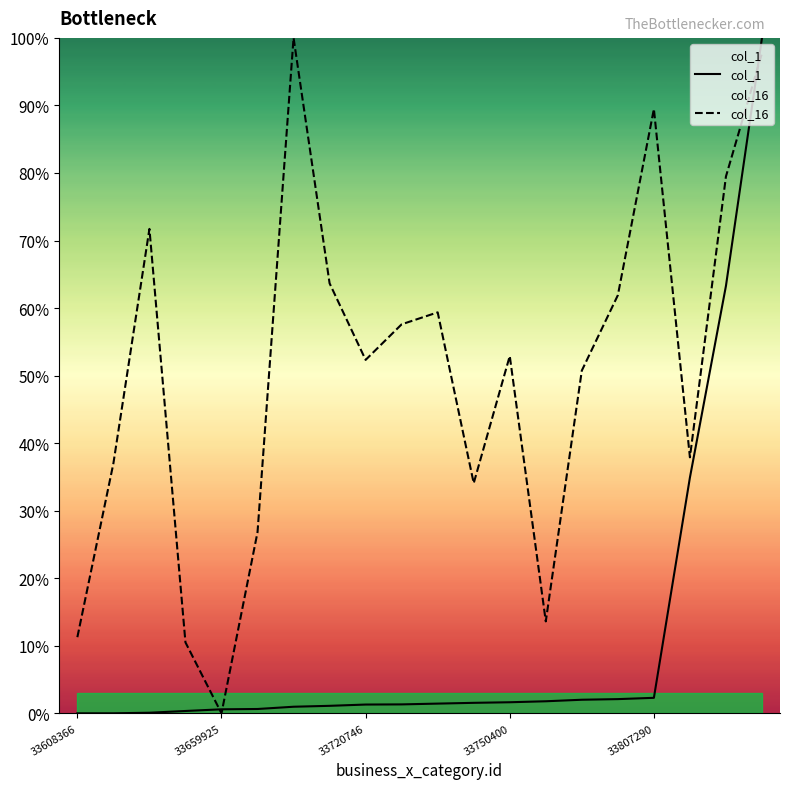

Read the col_1 value at 6.

1.0